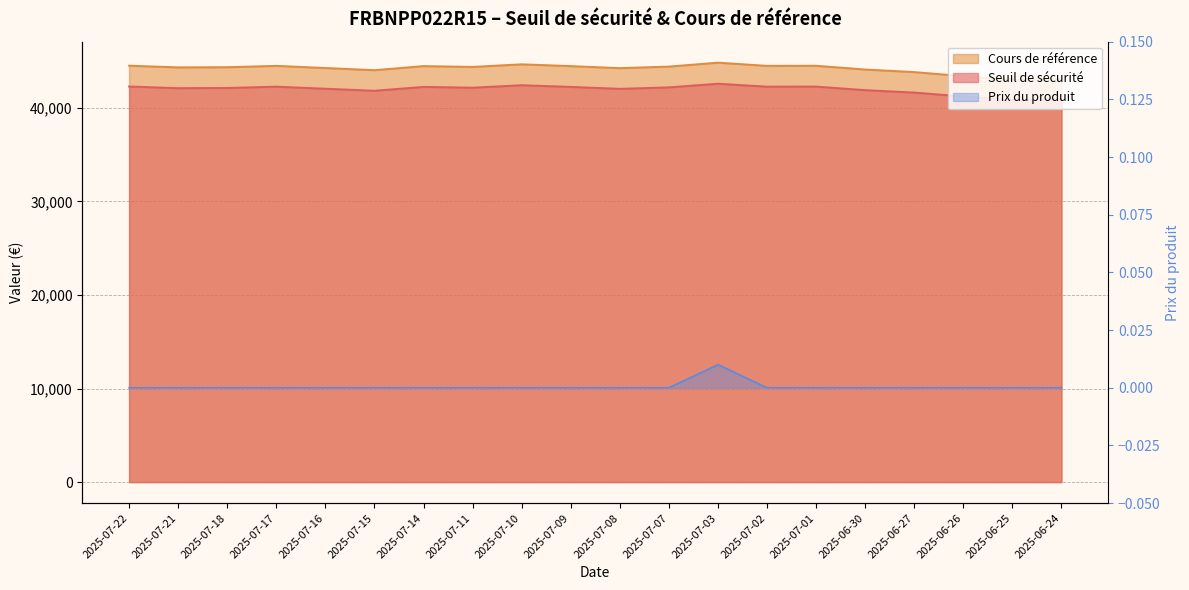

The Seuil de sécurité series shows 13461.3 at 2025-07-22. True or false?

False